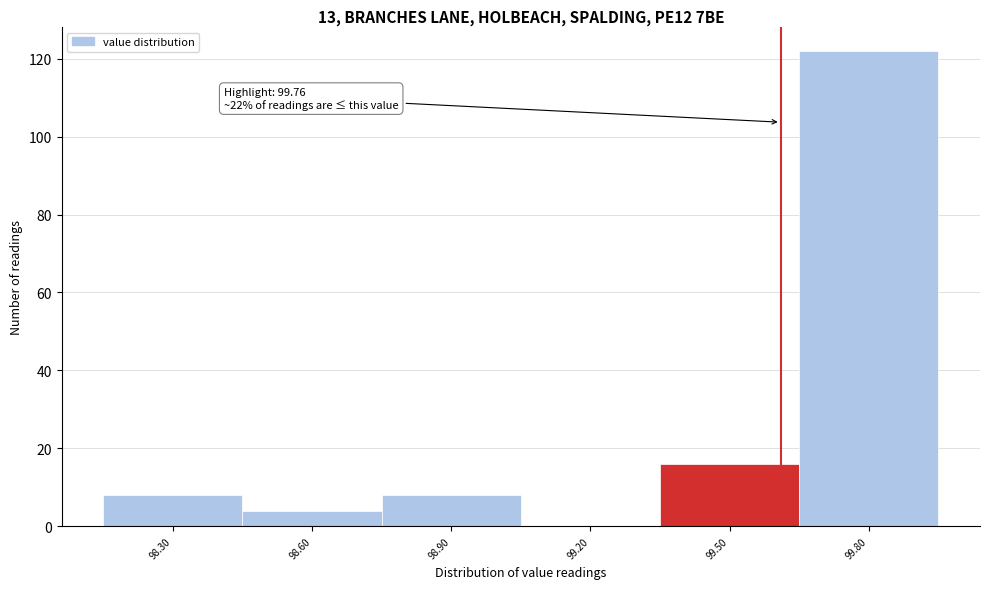

Reading left to right, transcribe all the data shown in this chart.

98.30=8	98.60=4	98.90=8	99.20=0	99.50=16	99.80=122